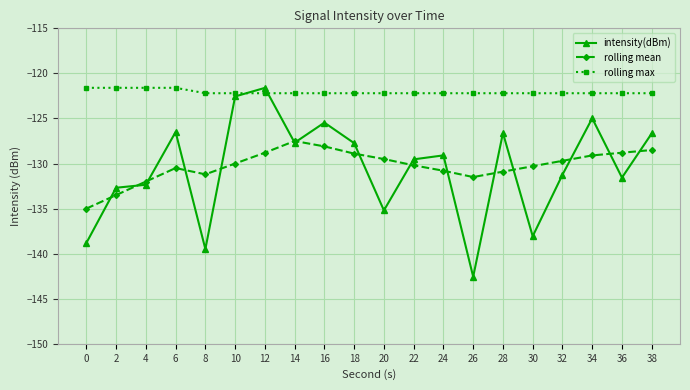

What is the highest value of the rolling max series?

-121.6